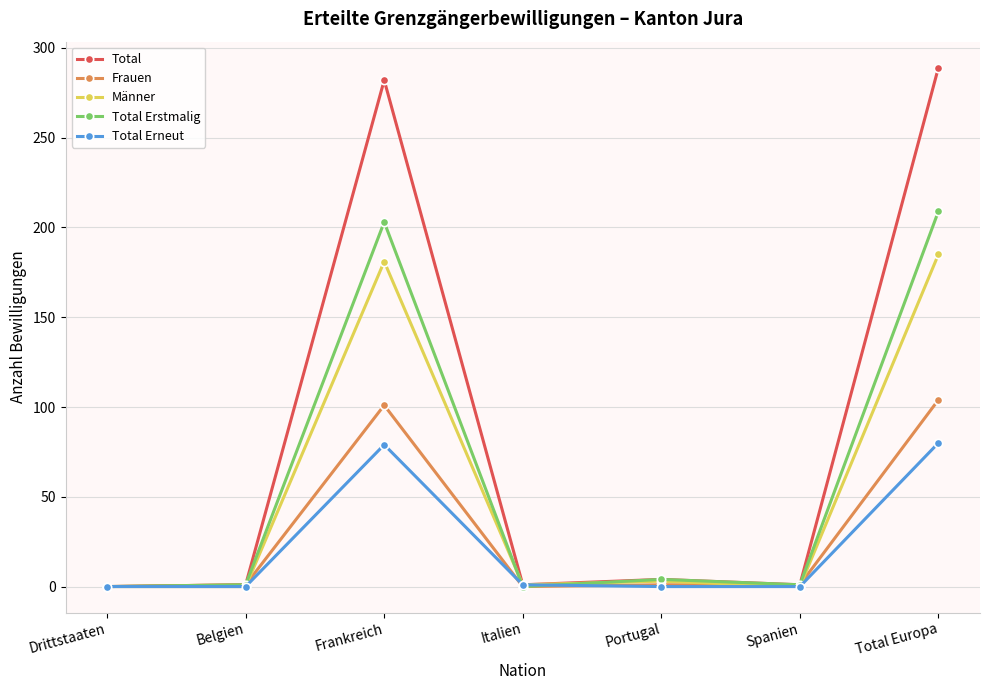

What is the approximate value of Total Erneut at Total Europa?

80